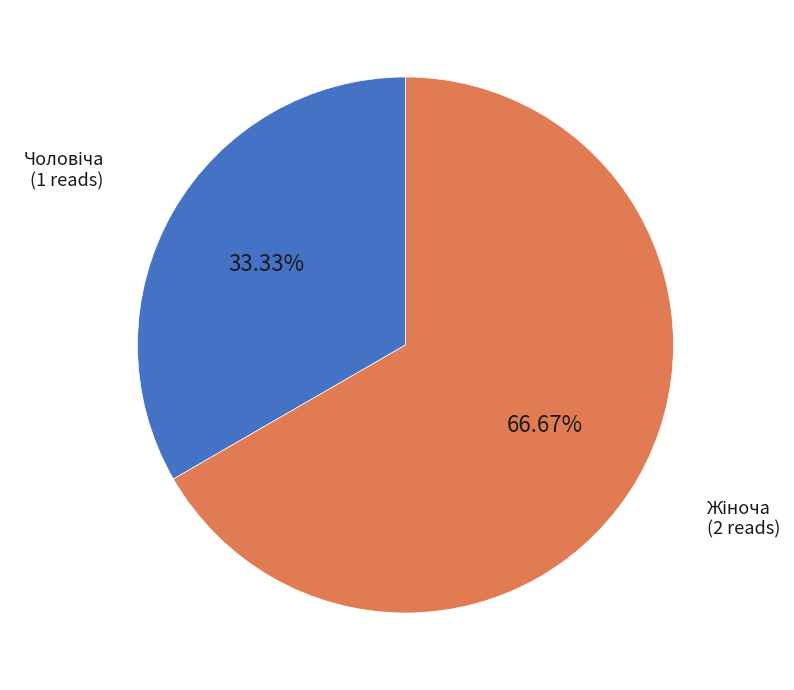

How many segments does this pie chart have?

2